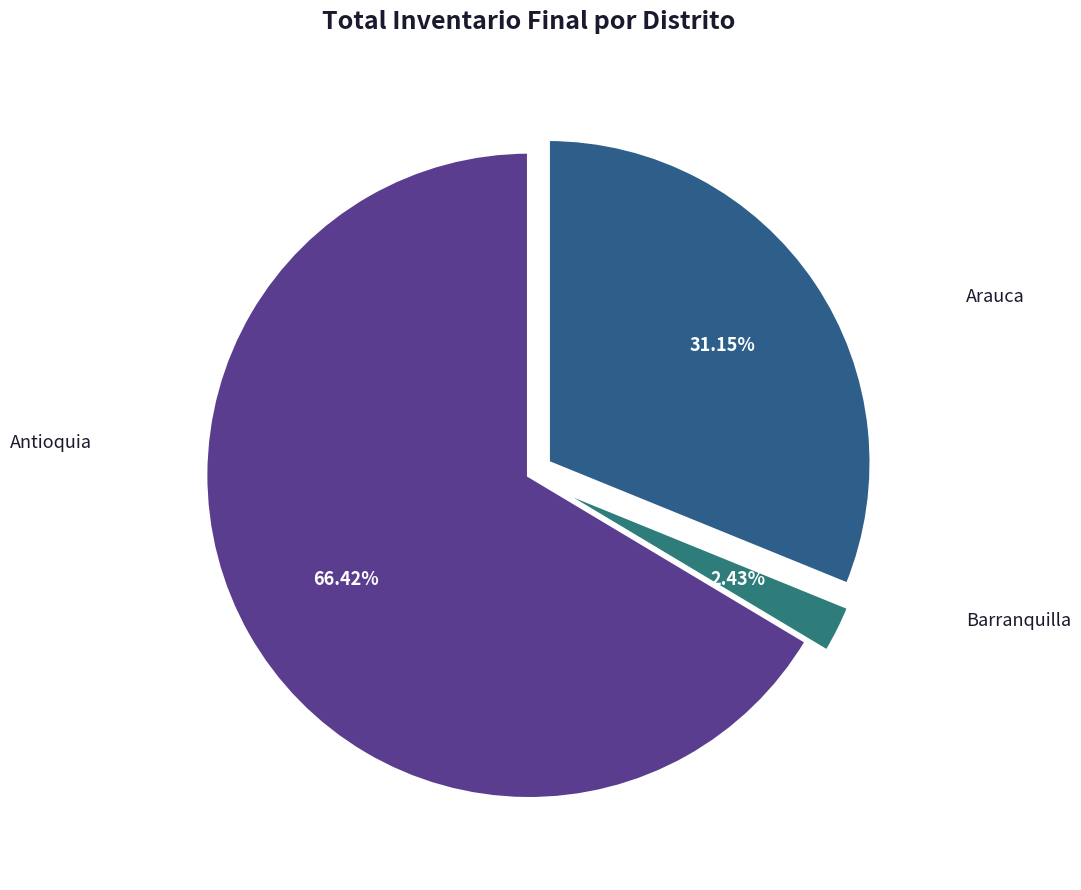

Which slice is the largest?

Antioquia